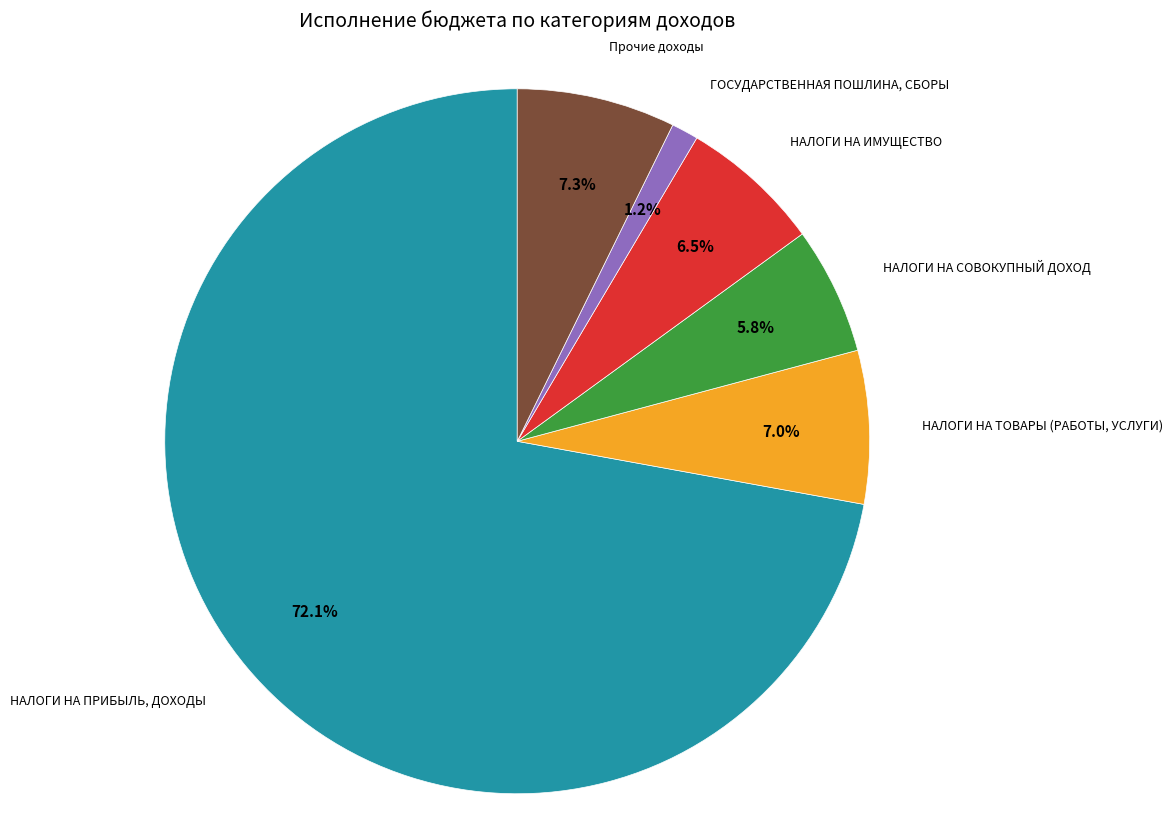

The НАЛОГИ НА СОВОКУПНЫЙ ДОХОД slice represents 6% of the pie. True or false?

True